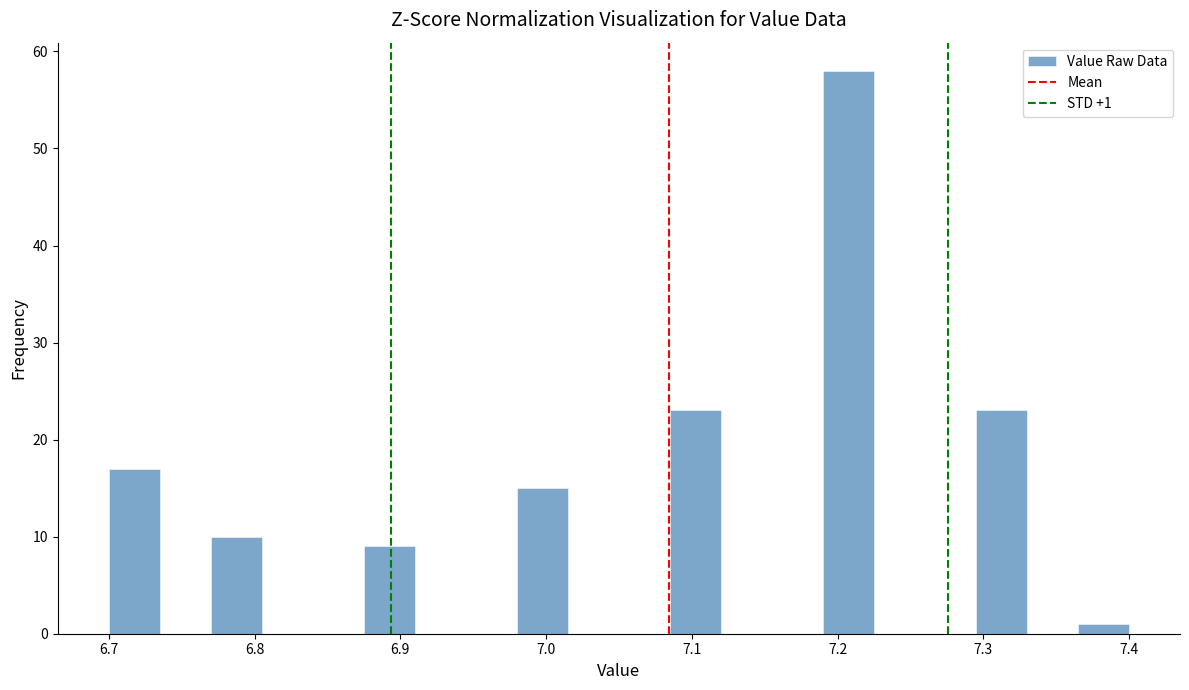

Around what value on the x-axis is the tallest bar? Give the approximate position of its centre, as read against the axis.

7.21